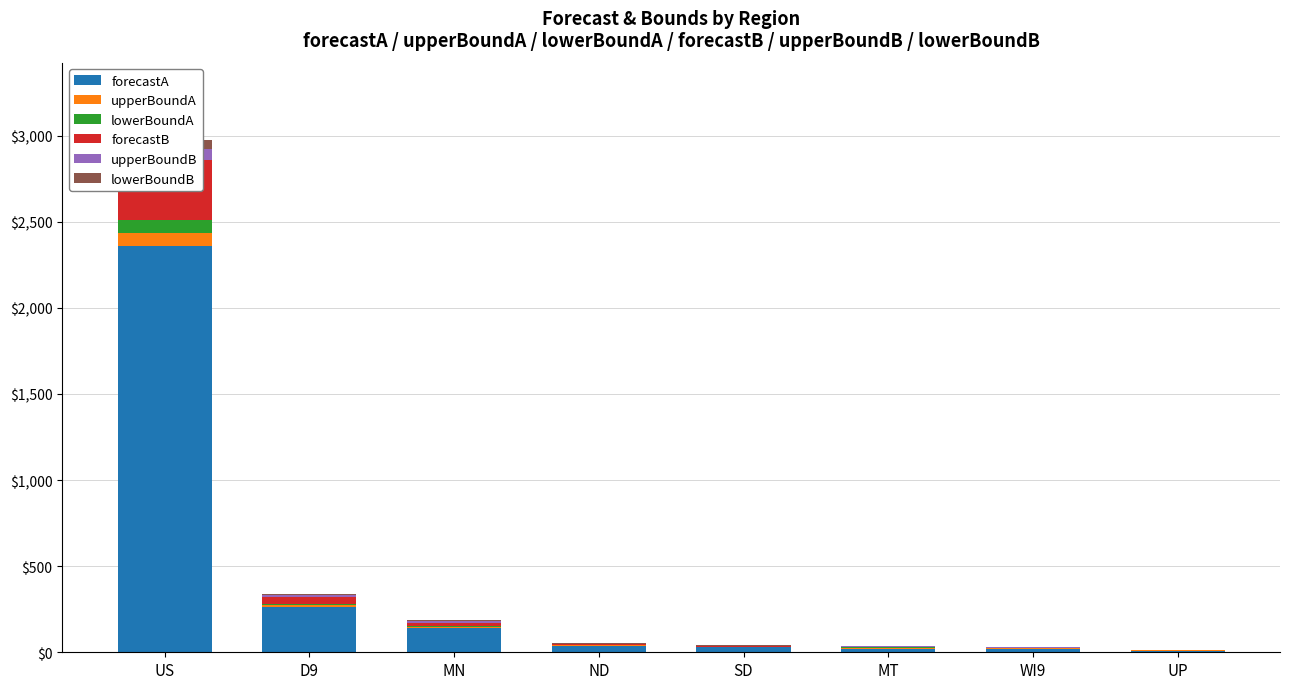

How many values in the forecastB series exceed 5?

4